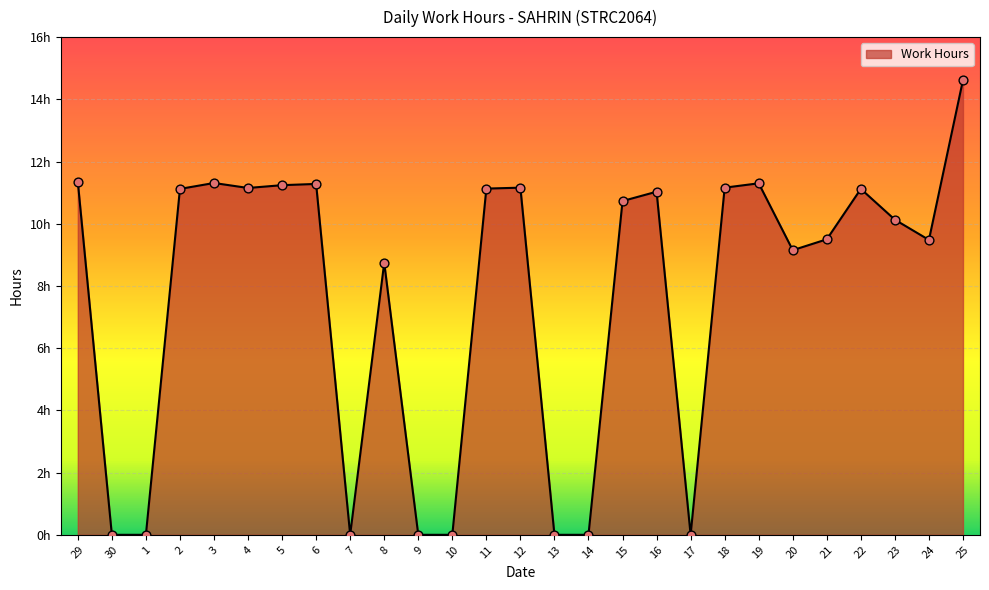

Is this an area chart (filled region under the line)?

Yes